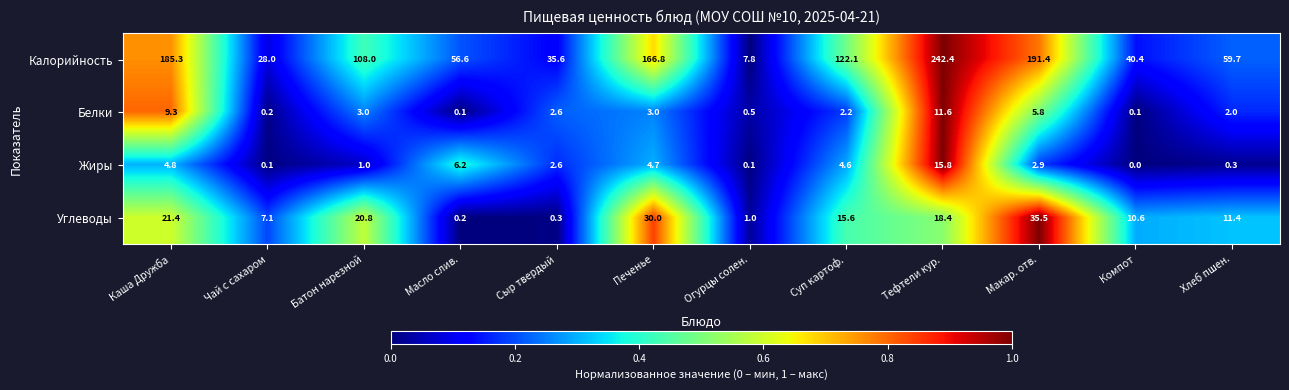

List the series in order of their peak value, highest first.

Калорийность, Углеводы, Жиры, Белки